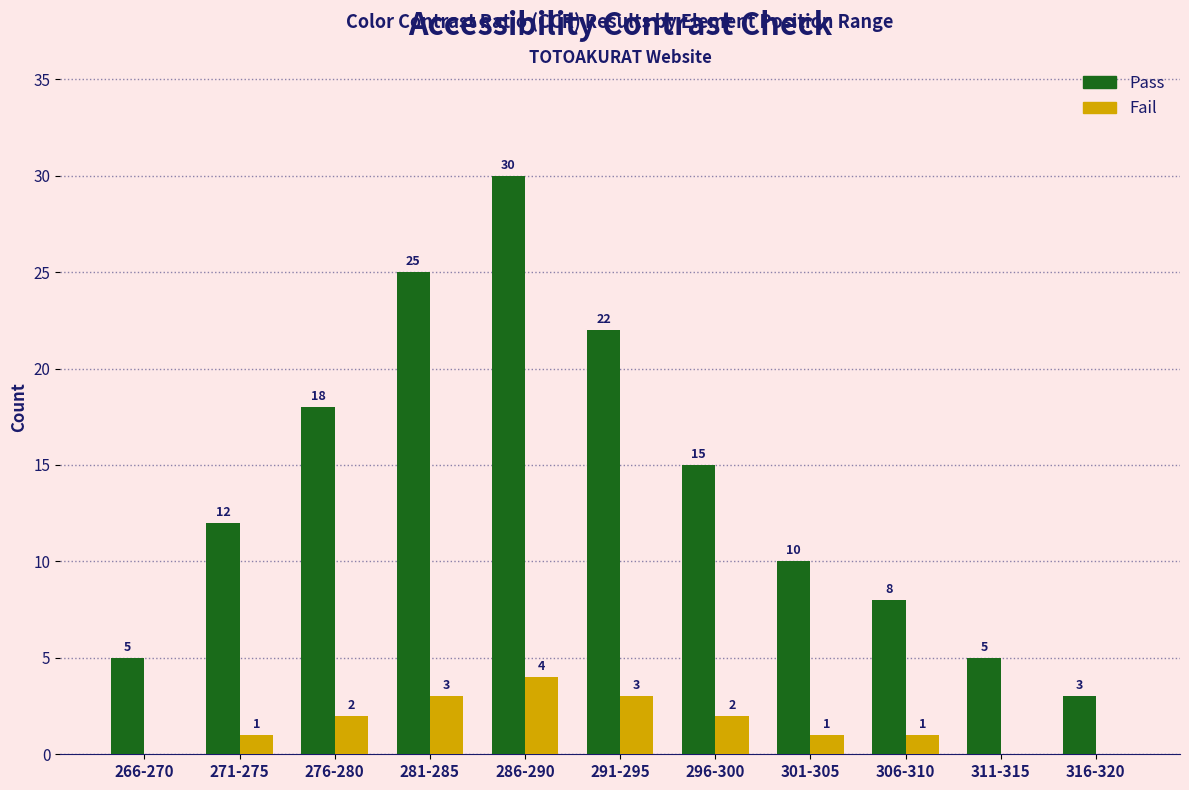

At which category is the sum across all series the highest?

286-290